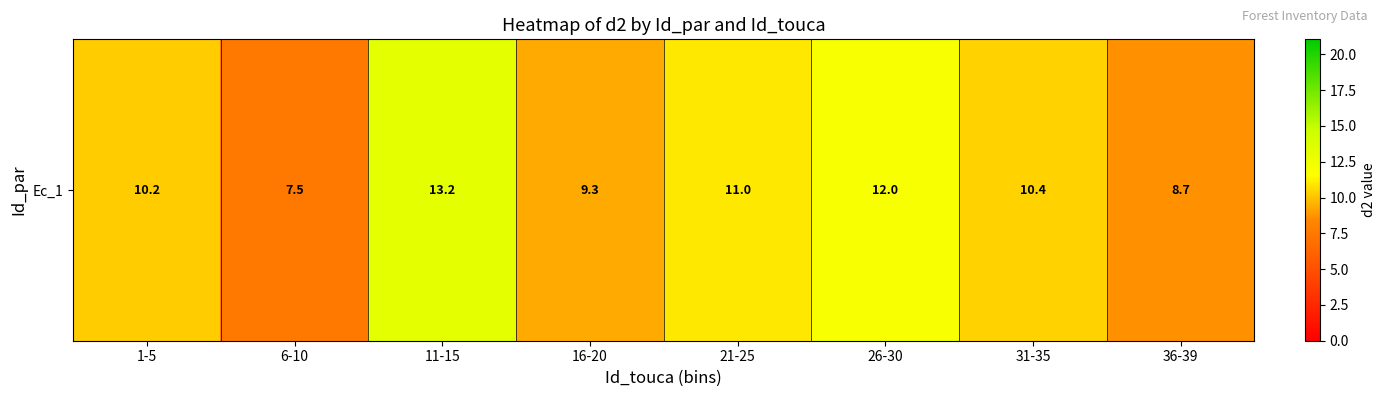

Which category has the highest value across all series?

11-15